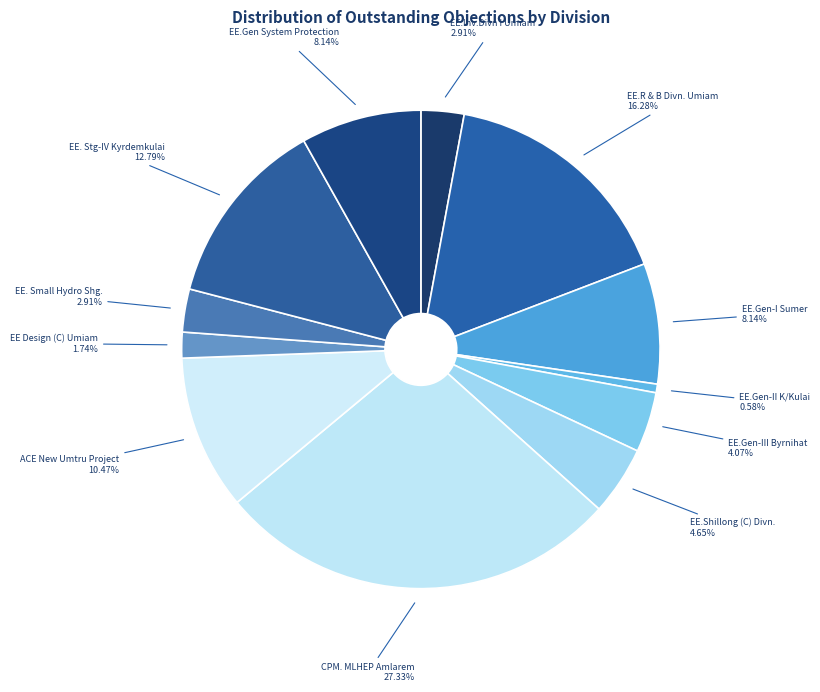

What is the largest slice in the pie chart?

CPM. MLHEP Amlarem